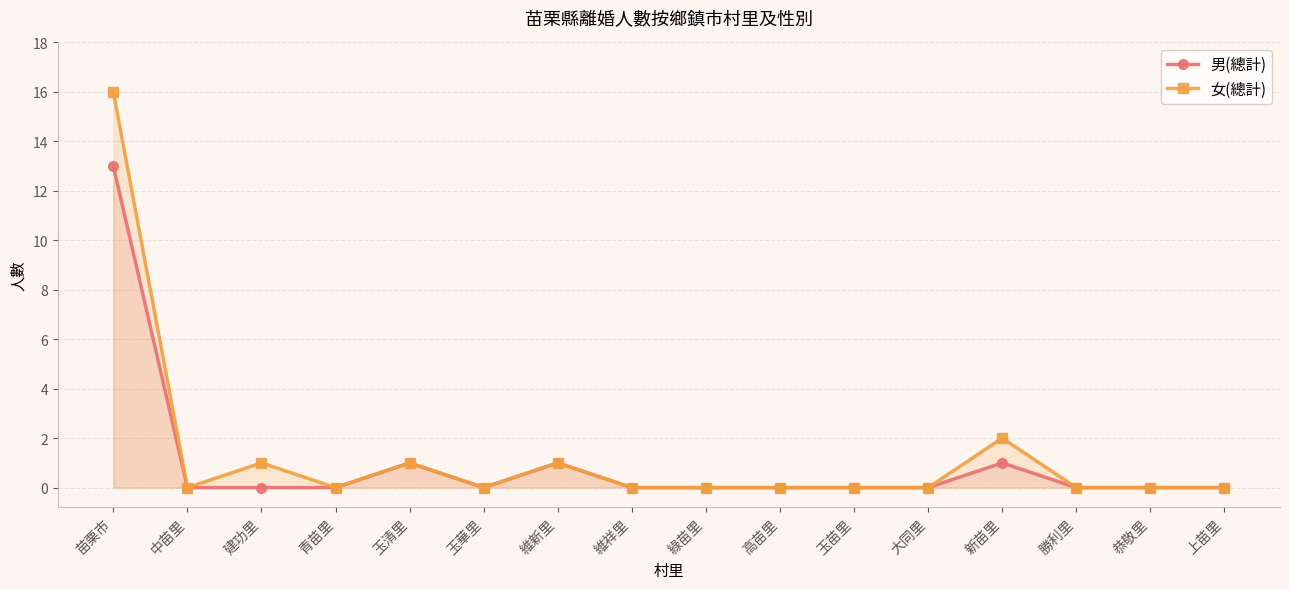

Where is the first local maximum for 男(總計)?

玉清里